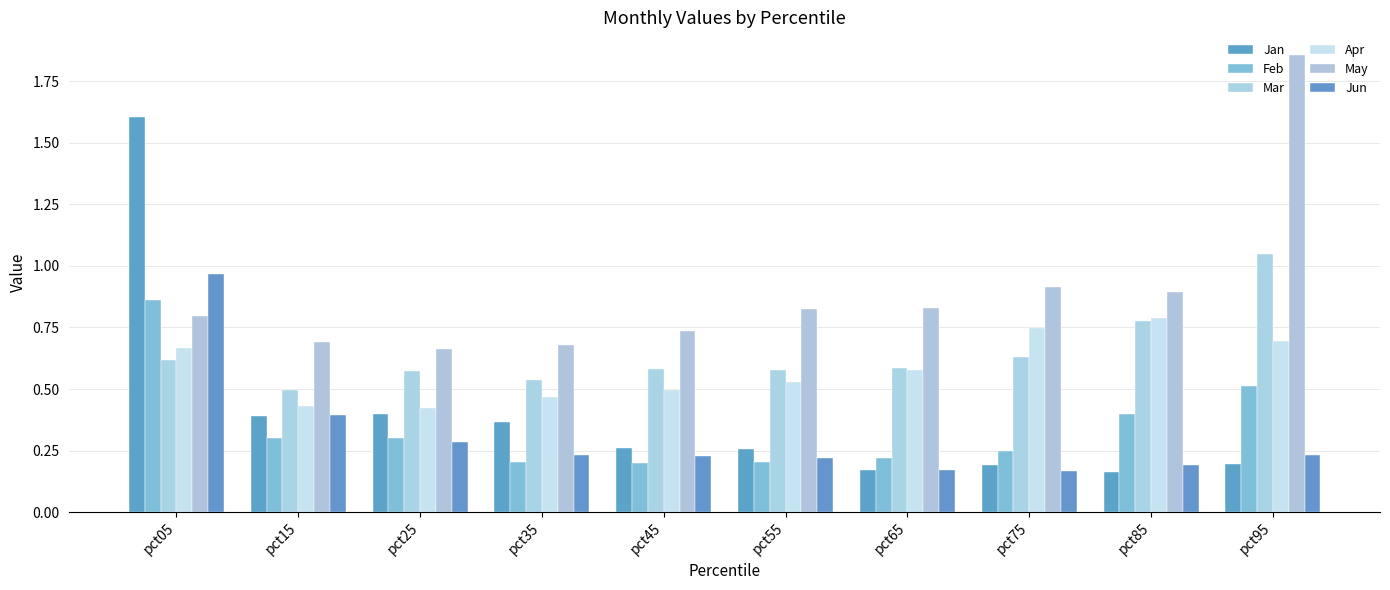

What is the difference between the maximum and minimum values in the Jan series?

1.4